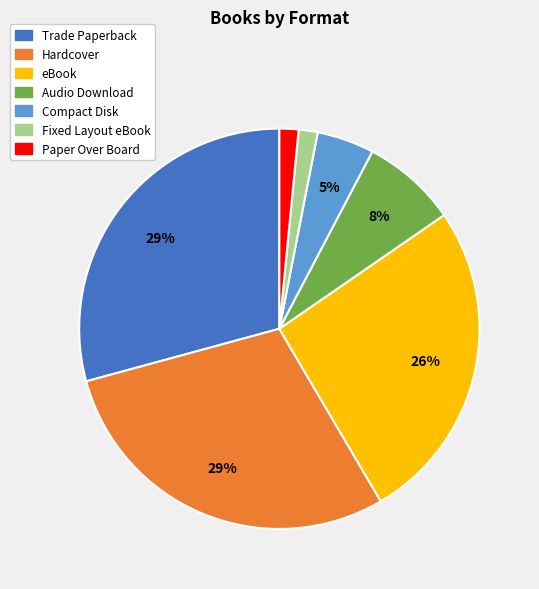

Is there a majority slice in this chart?

No